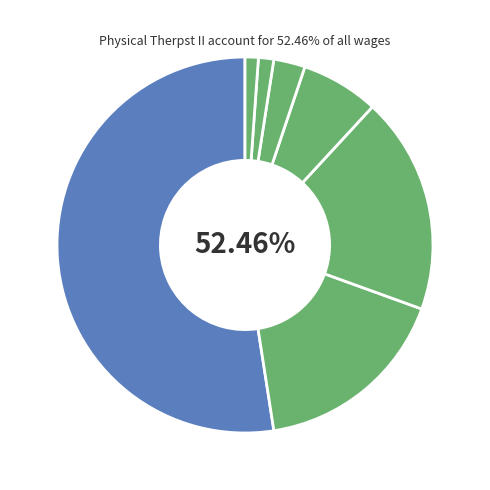

Which slice represents more than half of the pie?

Physical Therpst II